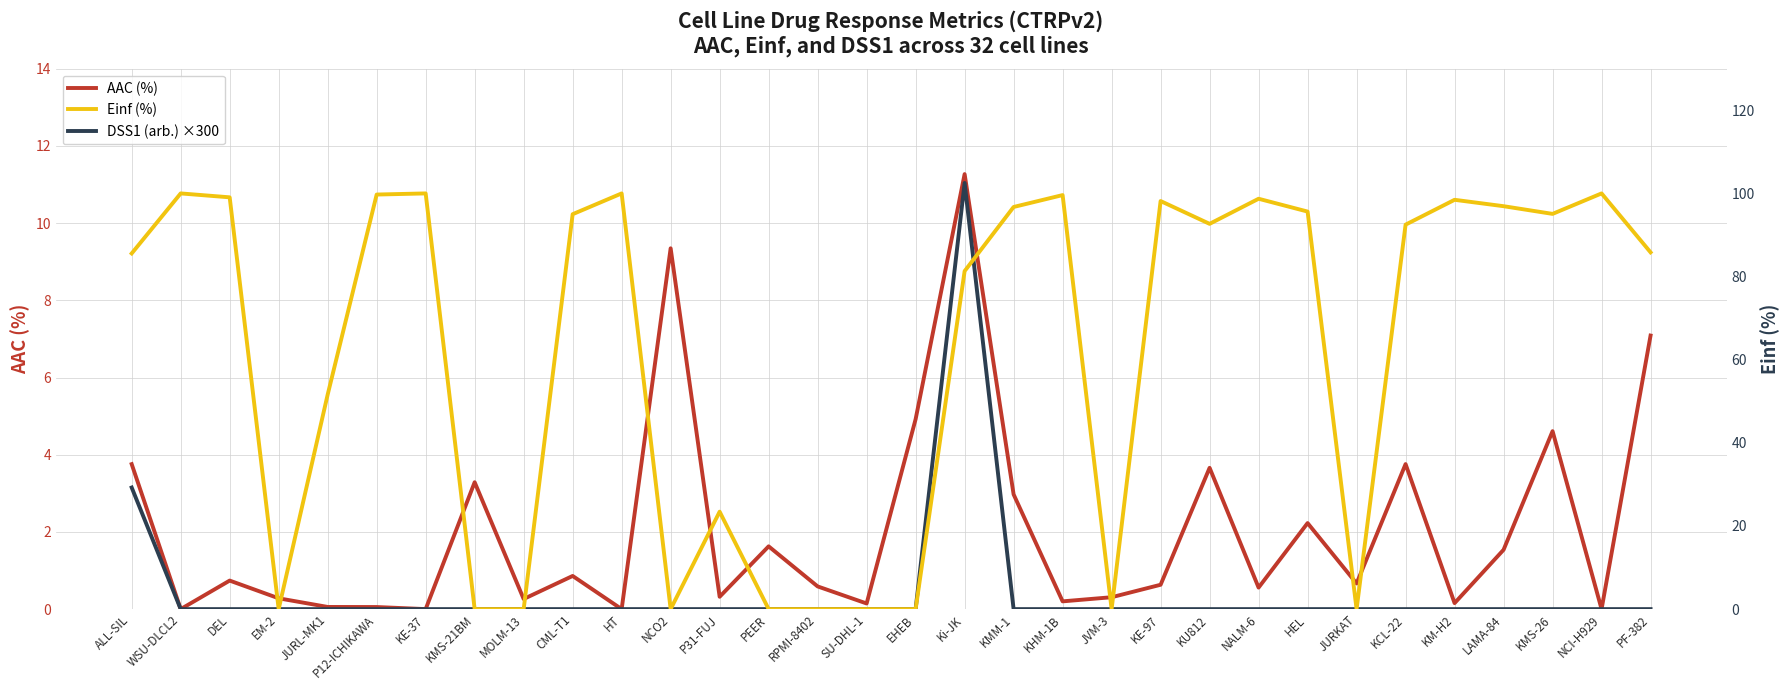

Between which two adjacent categories do AAC (%) and Einf (%) first intersect?

DEL and EM-2